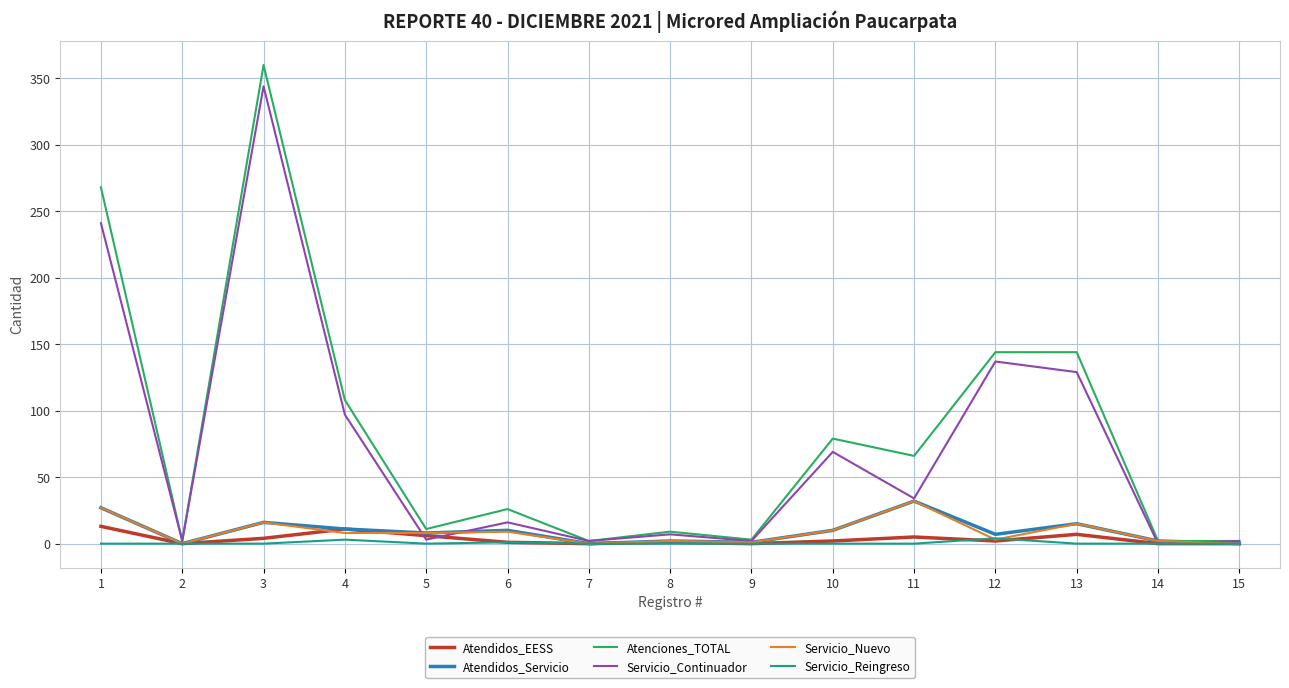

How many lines are shown in the chart?

6